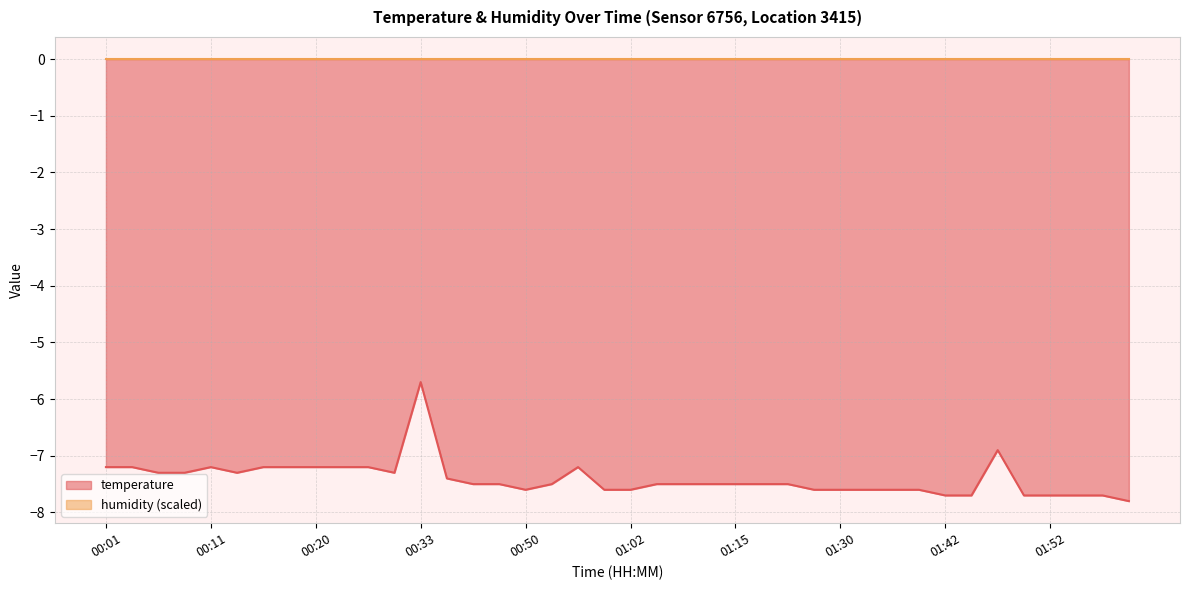

Where does the data first go above -7?

00:33